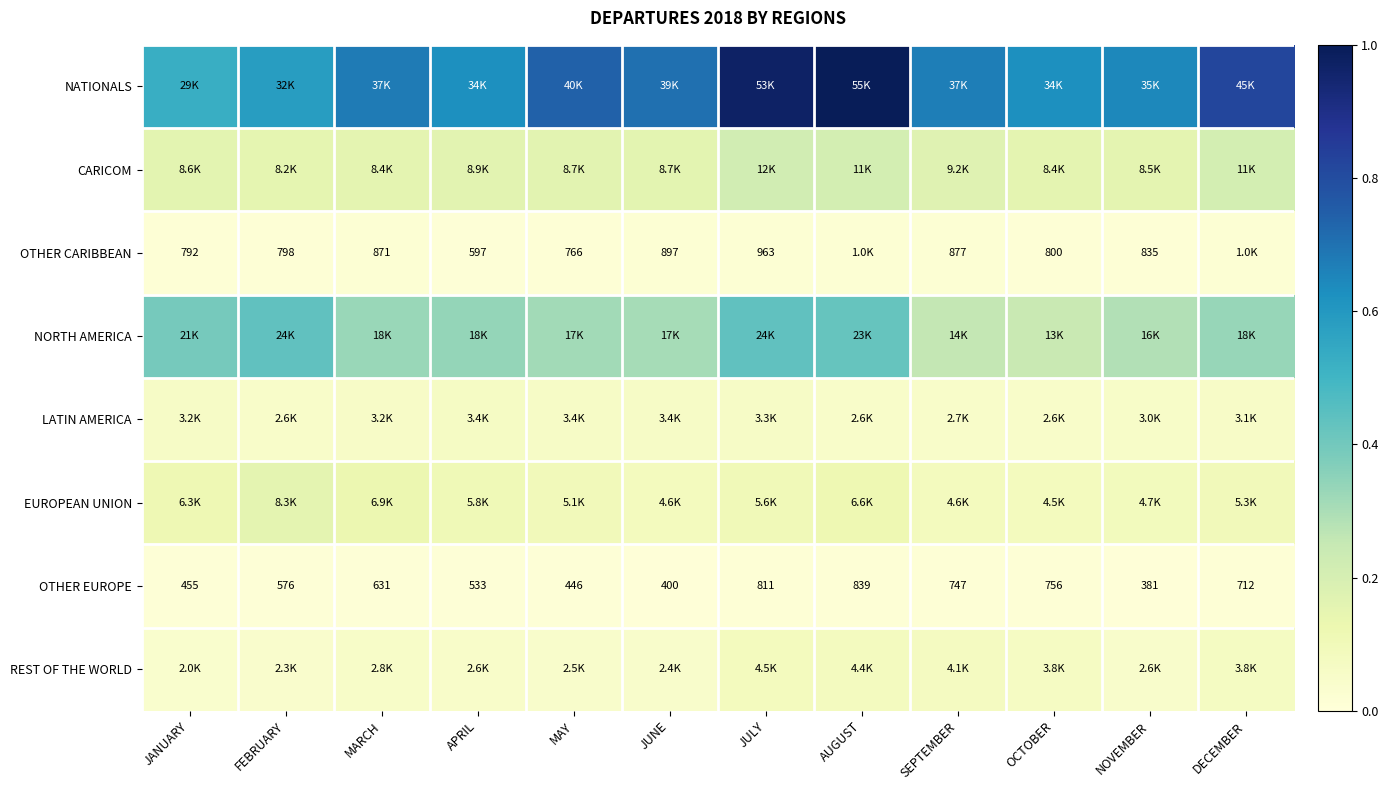

At how many categories does at least one series exceed 0?

12